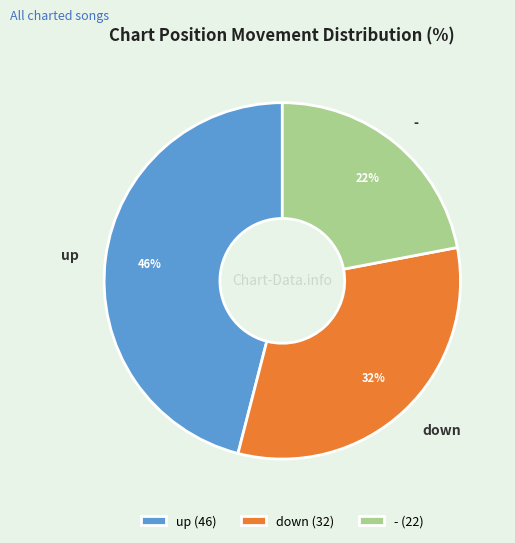

How many slices are in this pie chart?

3